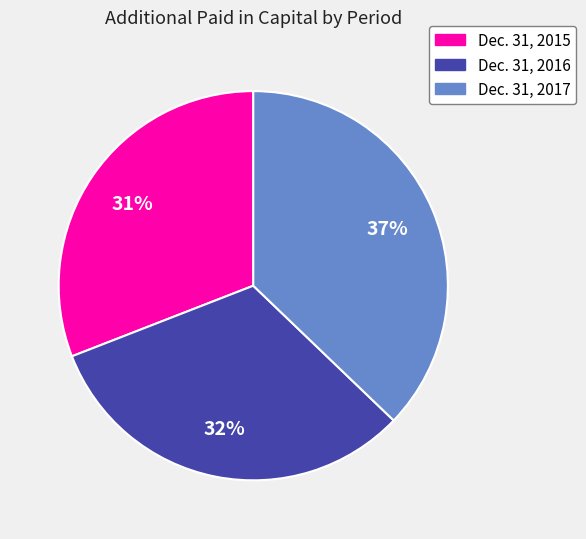

Do Dec. 31, 2015 and Dec. 31, 2017 together represent more than half of the pie?

Yes